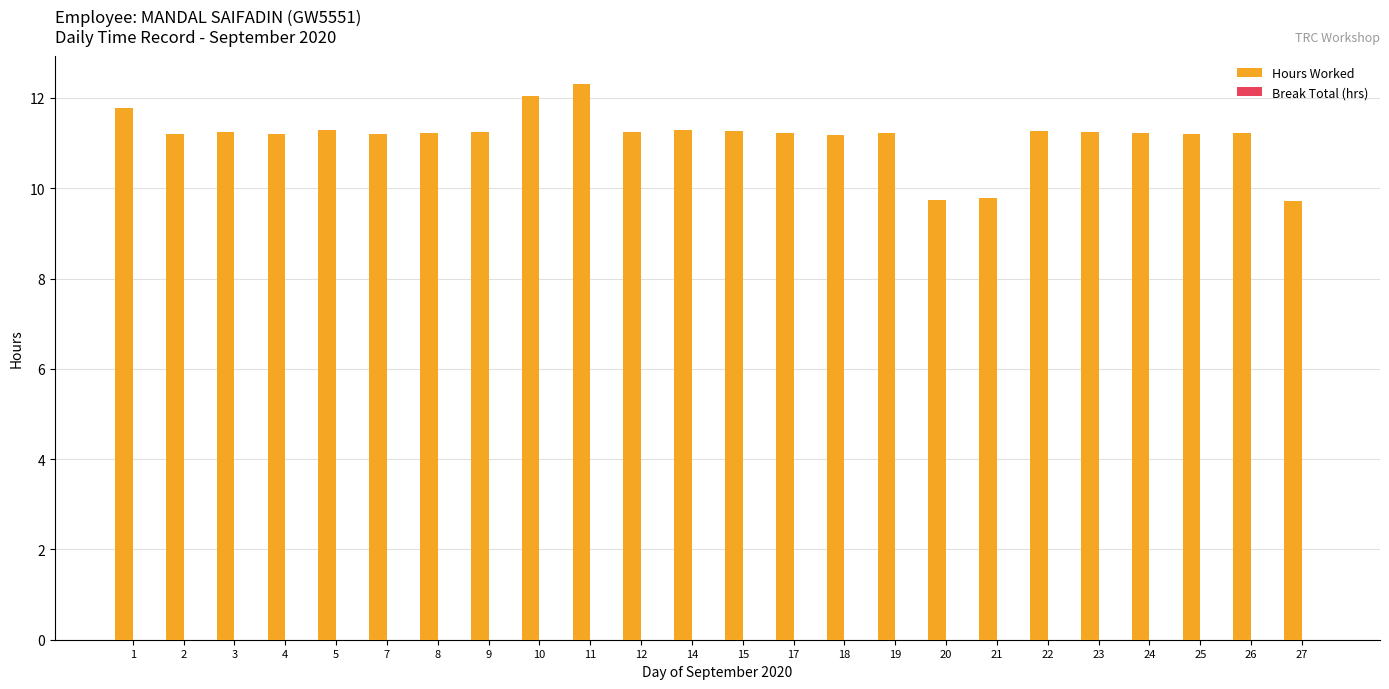

The chart shows a value of 11.2 at 3. True or false?

True